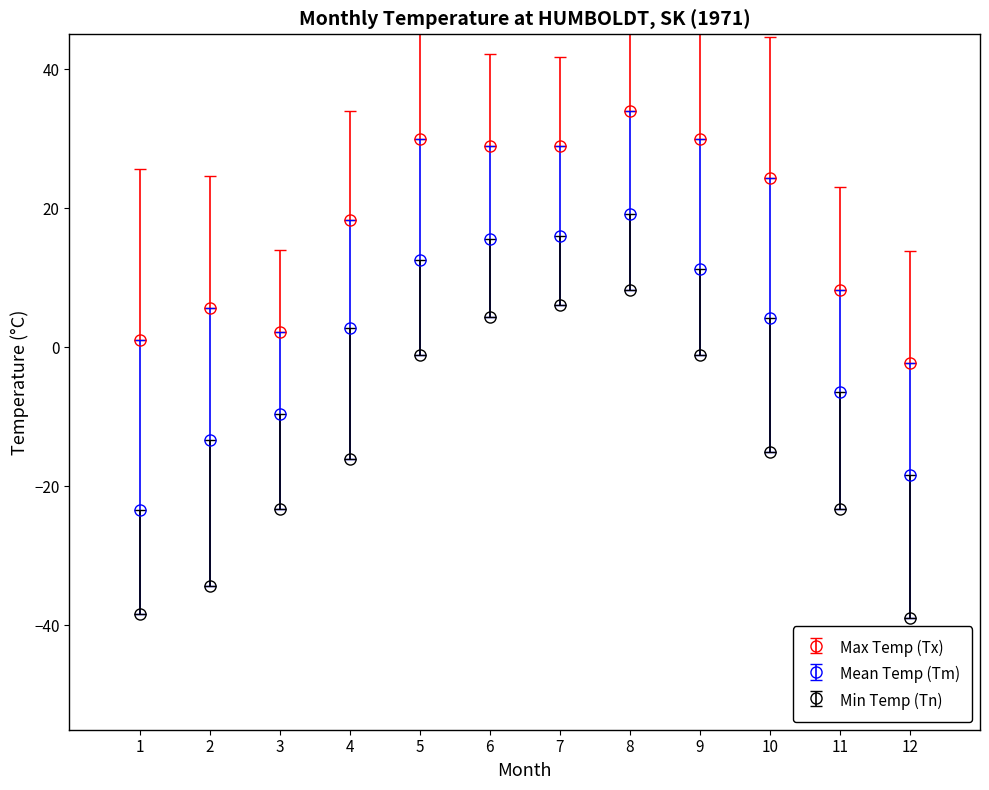

What is the spread (max minus min) of values at 7?

22.8